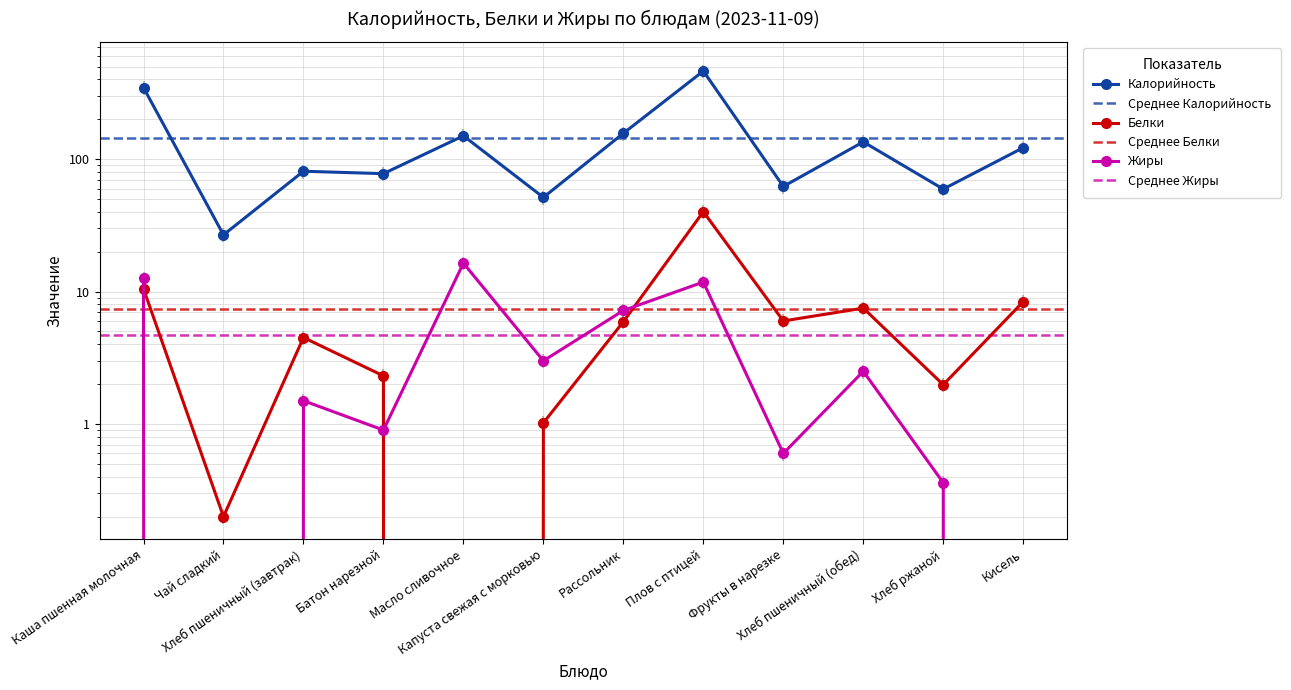

Which series has the largest total across all categories?

Калорийность